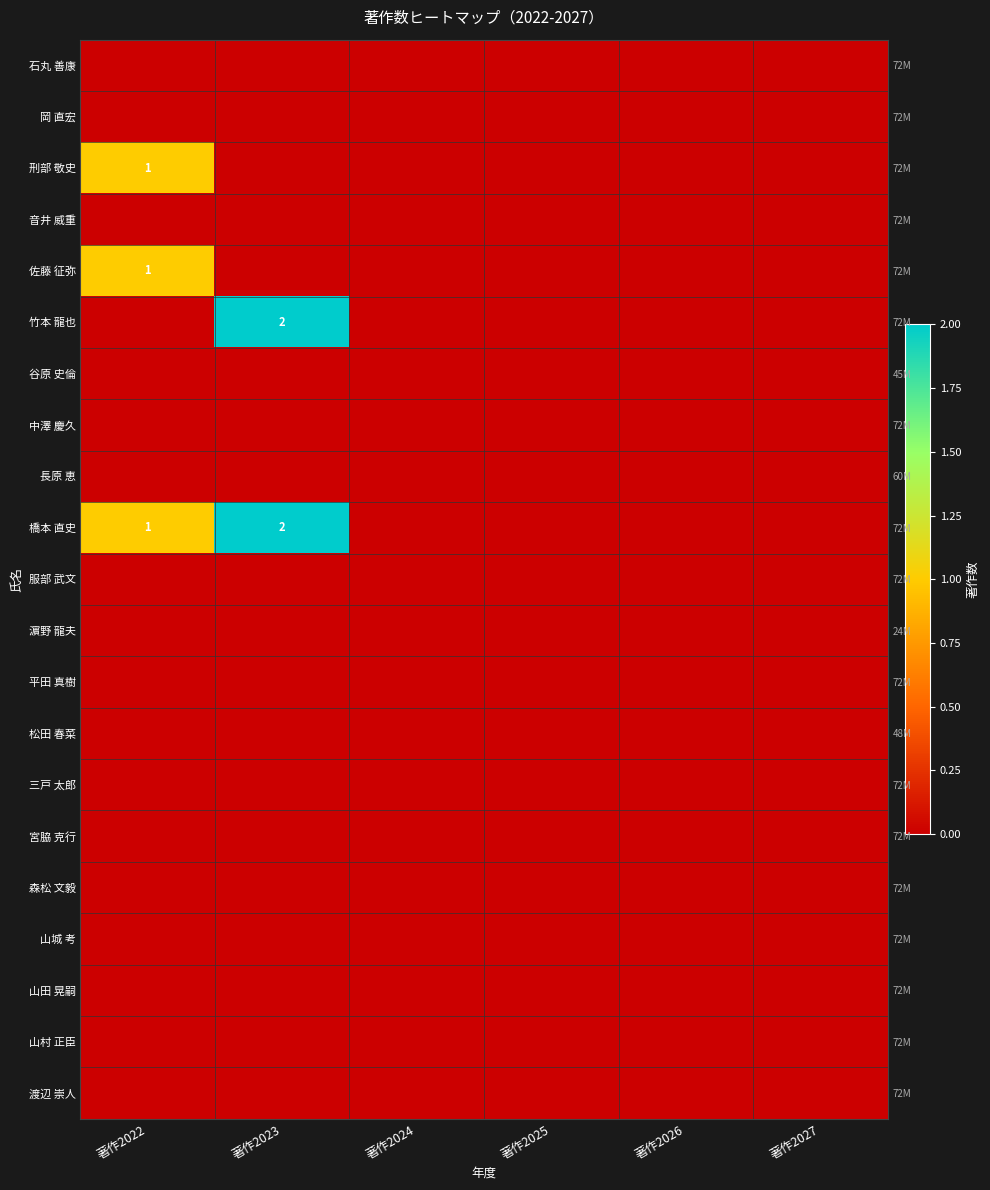

The value of 山田 晃嗣 at 著作2022 is 0. True or false?

True